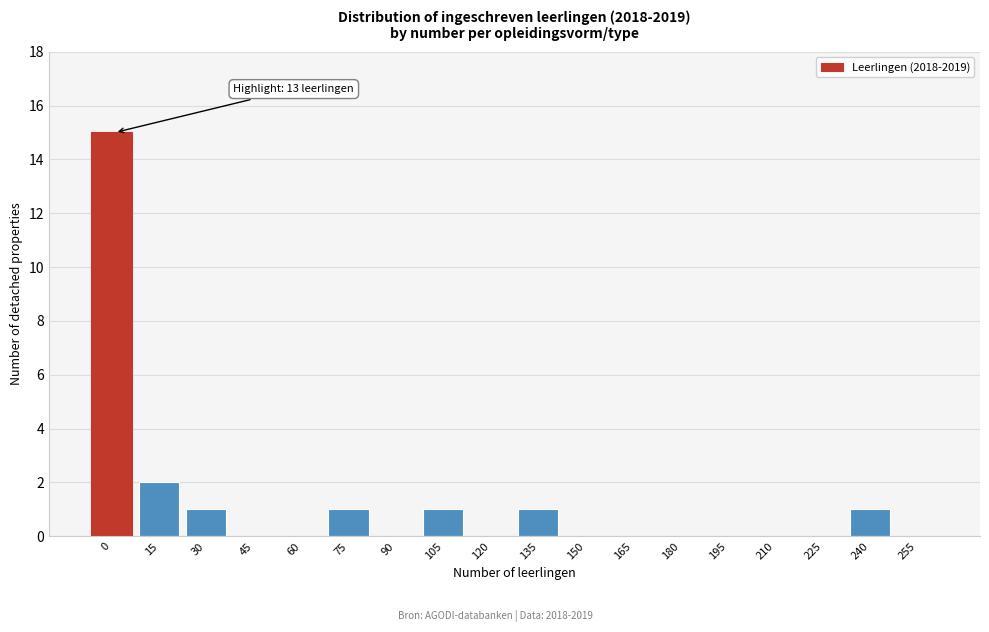

Reading left to right, extract all data points from this chart.

0=15	15=2	30=1	45=0	60=0	75=1	90=0	105=1	120=0	135=1	150=0	165=0	180=0	195=0	210=0	225=0	240=1	255=0